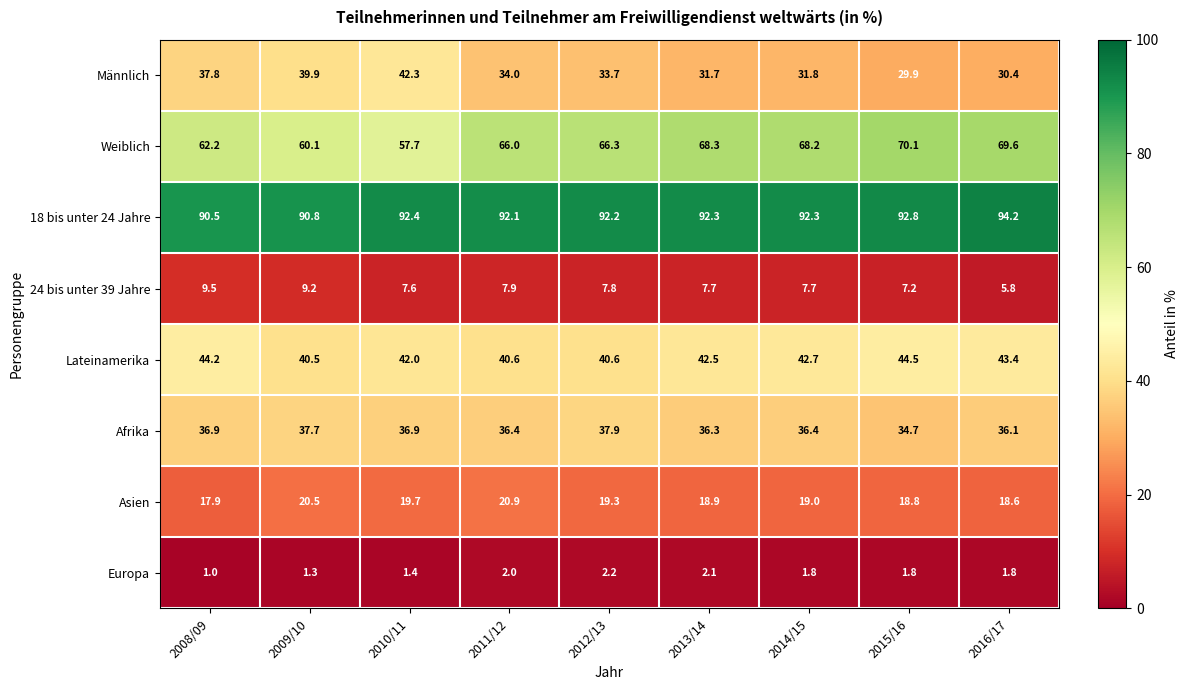

At 2015/16, list the series in order from largest to smallest.

18 bis unter 24 Jahre, Weiblich, Lateinamerika, Afrika, Männlich, Asien, 24 bis unter 39 Jahre, Europa